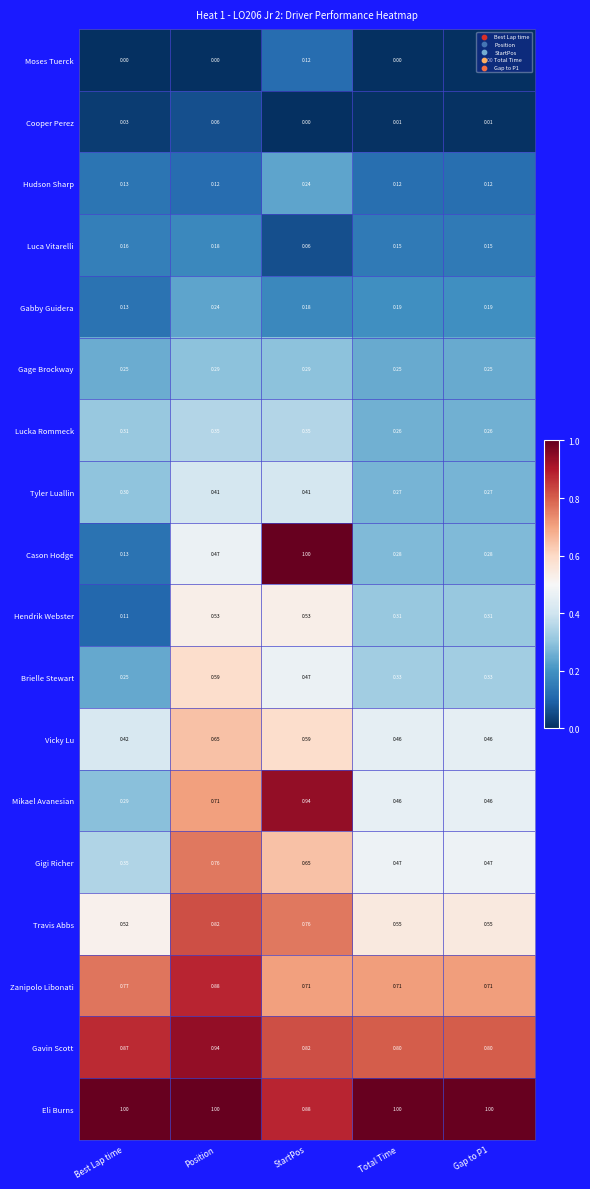

Which category has the lowest value in the Hendrik Webster series?

Best Lap time